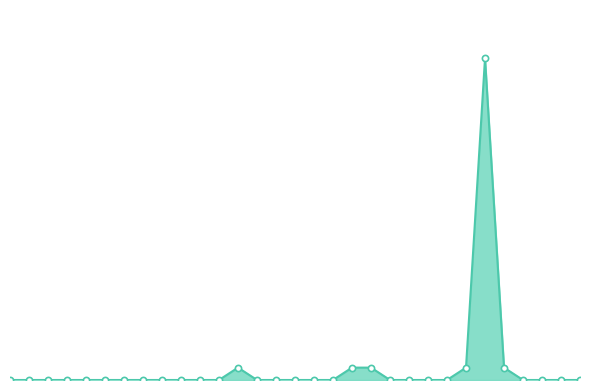

Is this an area chart (filled region under the line)?

Yes